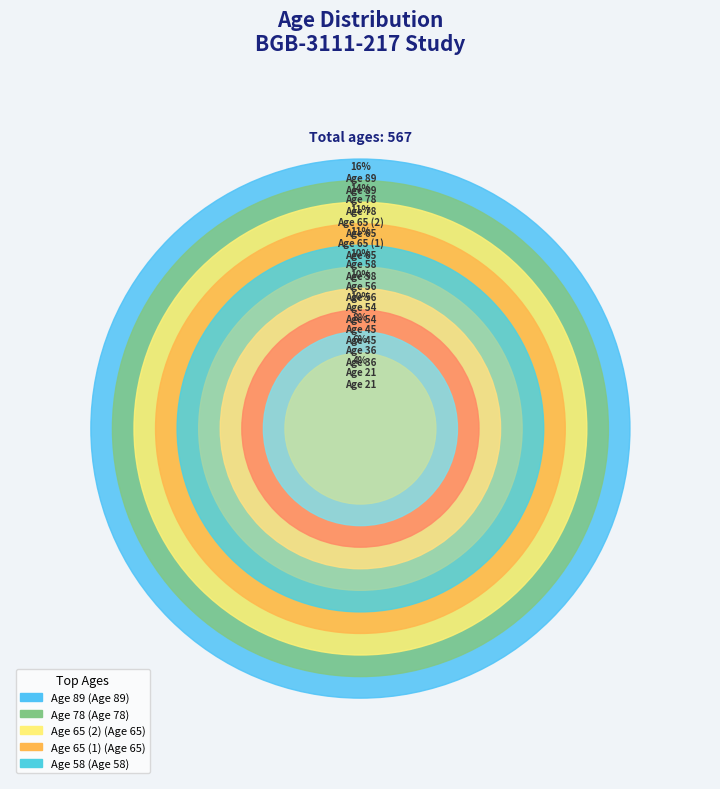

Which has a higher value, Age 21 or Age 89?

Age 89